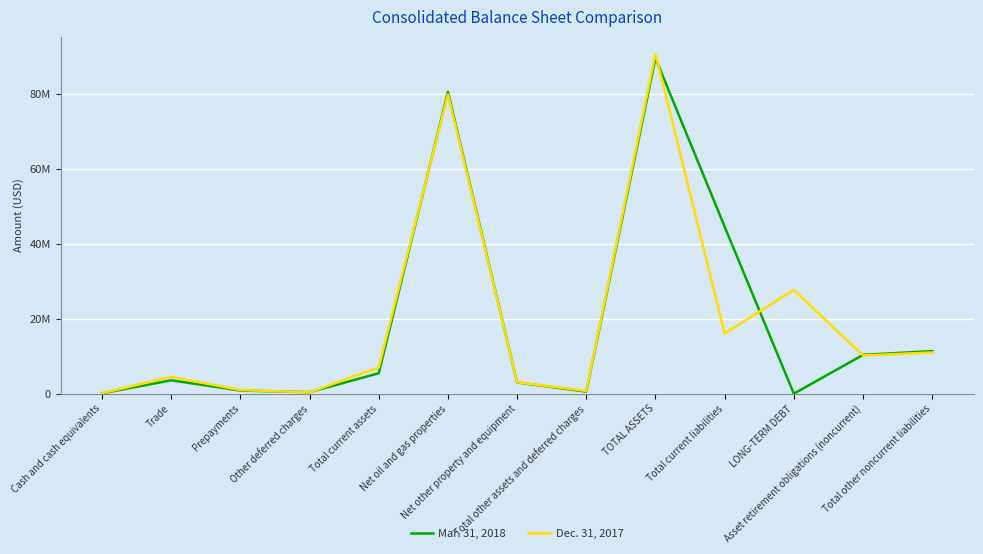

What is the label of the 9th point from the left?

TOTAL ASSETS